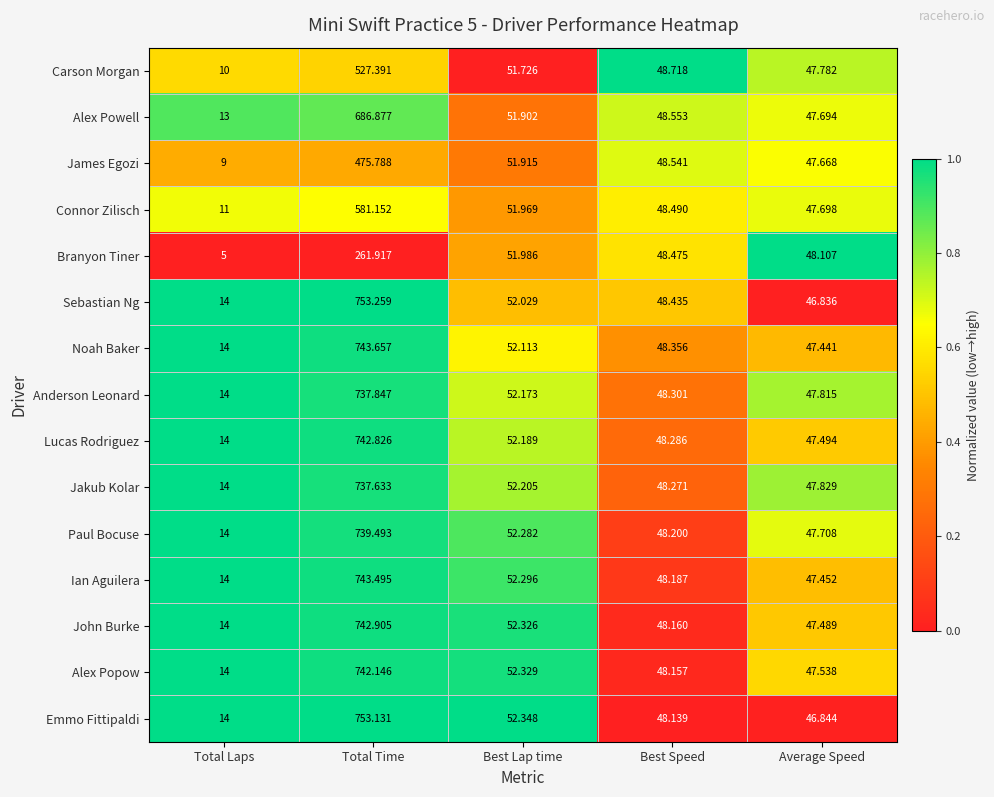

Which series has the largest total across all categories?

Sebastian Ng